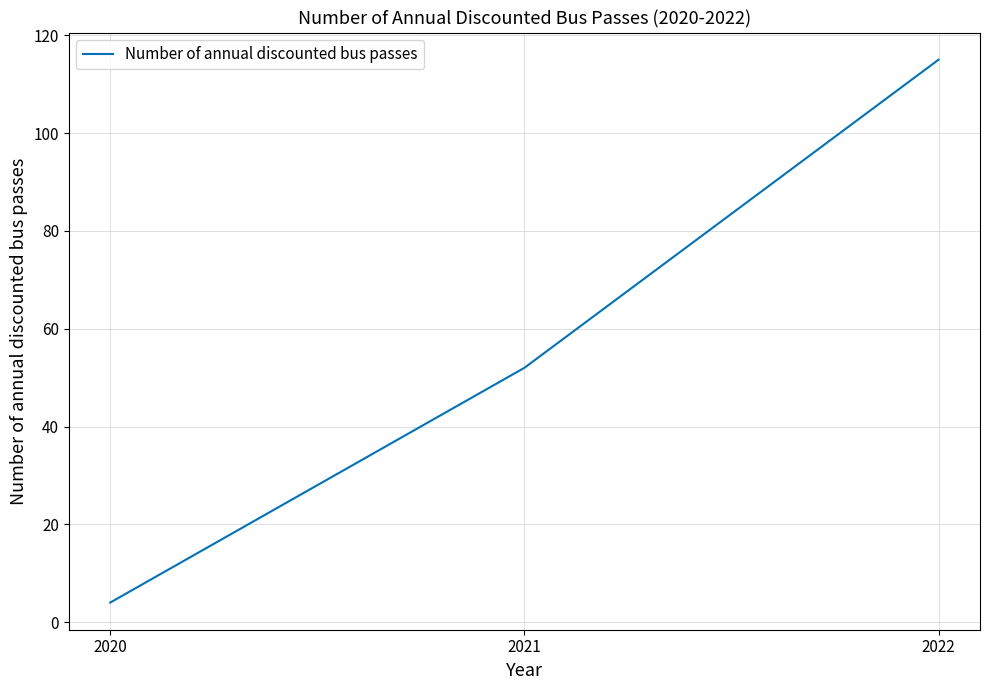

What is the change in value from 2020 to 2021?

+48